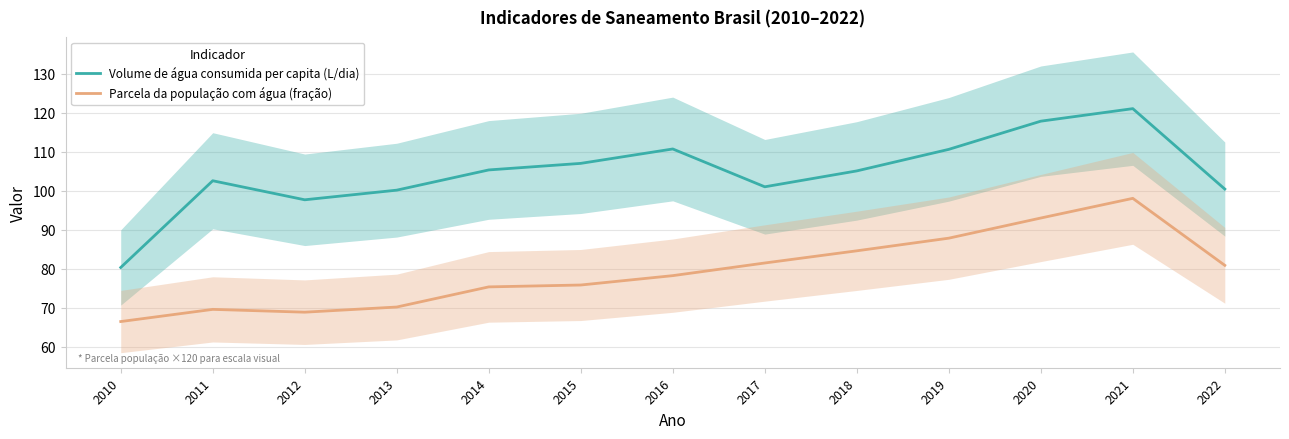

Is this an area chart (filled region under the line)?

No